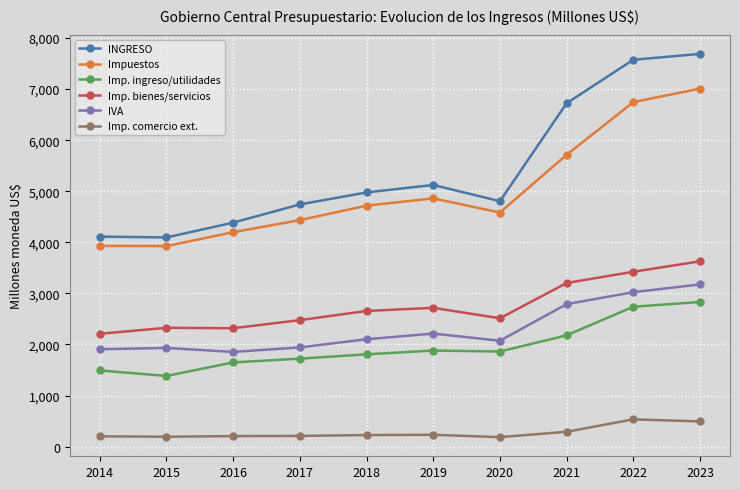

What is the value of the INGRESO point at the 2nd from the left?

4095.5